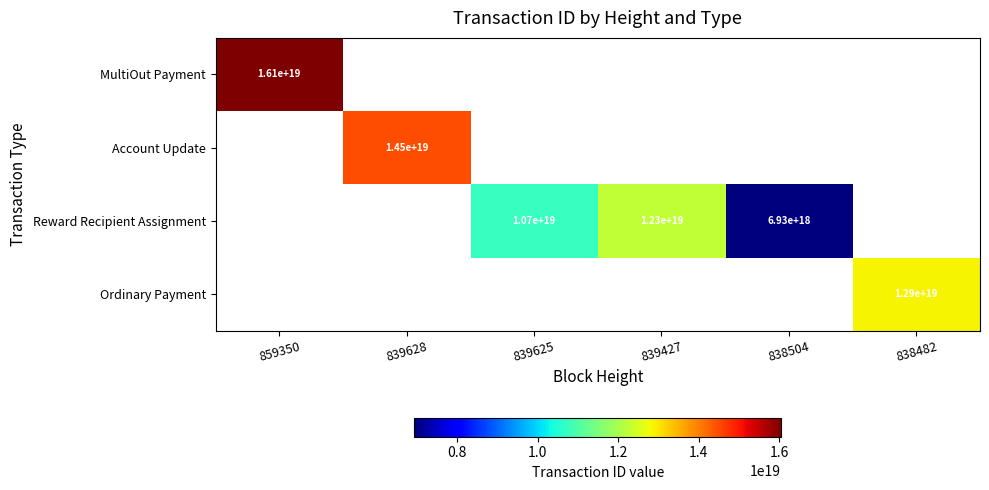

The Account Update series shows 14500000000000000000 at 839628. True or false?

True